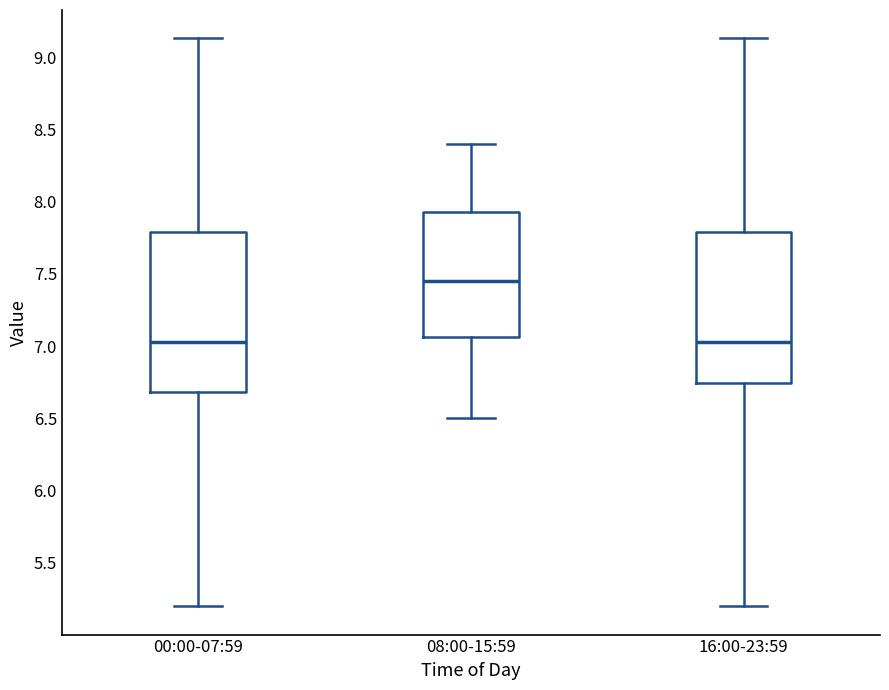

Reading left to right, transcribe this box plot: for each box, give where its median line is, the range the box spans, and where its two whiskers end, as read against the y-axis. The values are not printed on the chart, so give them approximately, as read against the axis.

00:00-07:59: median 7.05, box 6.70 to 7.80, whiskers 5.20 to 9.15
08:00-15:59: median 7.45, box 7.05 to 7.95, whiskers 6.50 to 8.40
16:00-23:59: median 7.05, box 6.75 to 7.80, whiskers 5.20 to 9.15